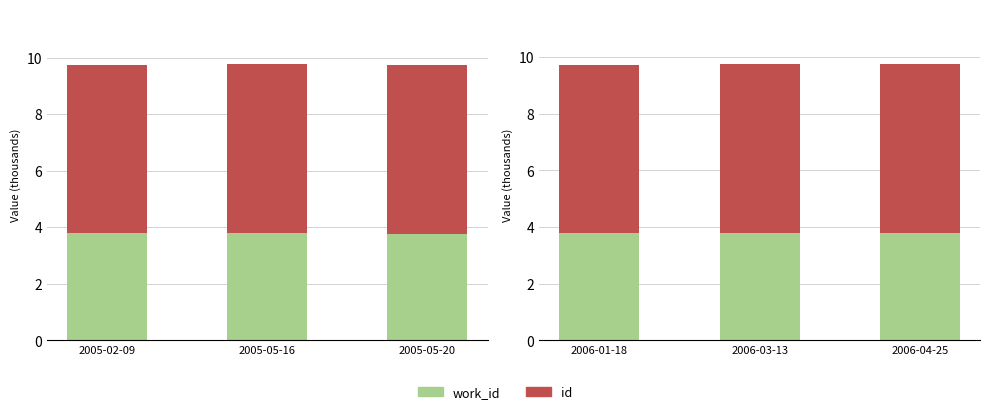

Which category has the lowest value across all series?

2006-01-18